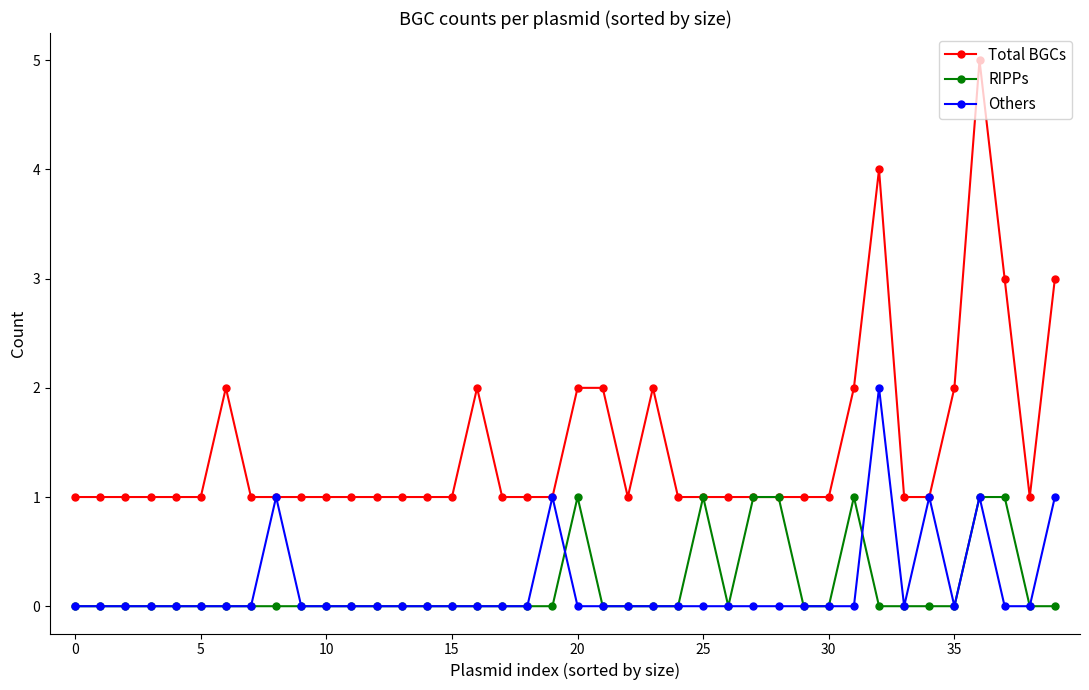

True or false: Others has more than 1 interior local peaks.

True